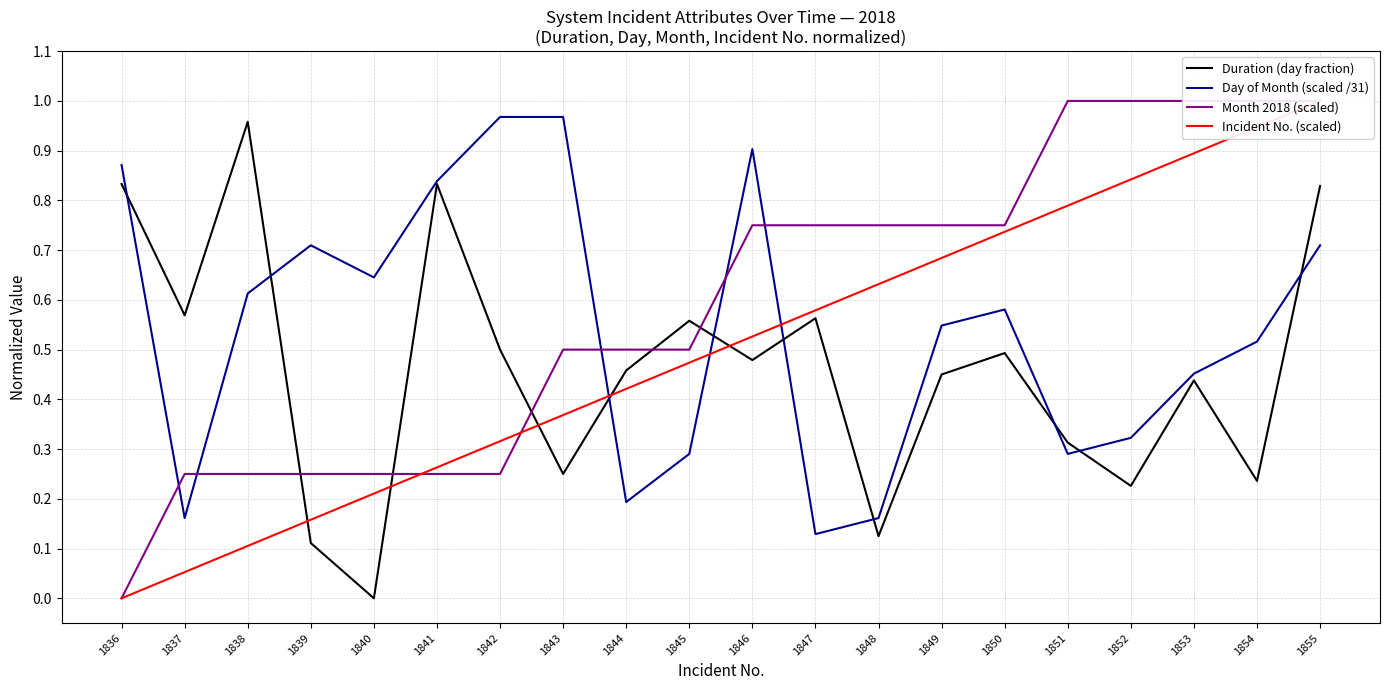

Rank the categories by Month 2018 (scaled) value from highest to lowest.

1851, 1852, 1853, 1854, 1855, 1846, 1847, 1848, 1849, 1850, 1843, 1844, 1845, 1837, 1838, 1839, 1840, 1841, 1842, 1836